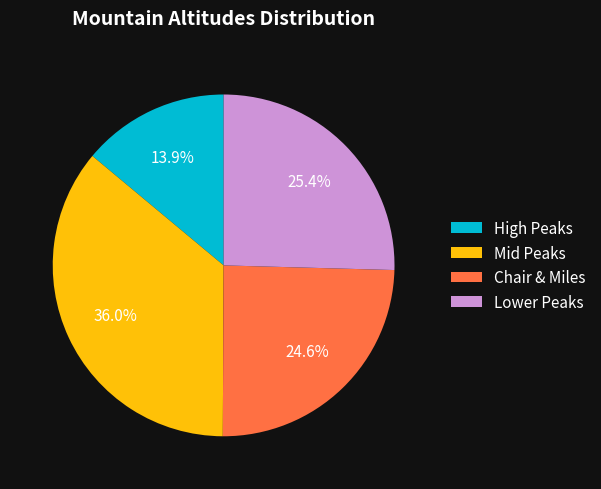

What is the largest slice in the pie chart?

Mid Peaks